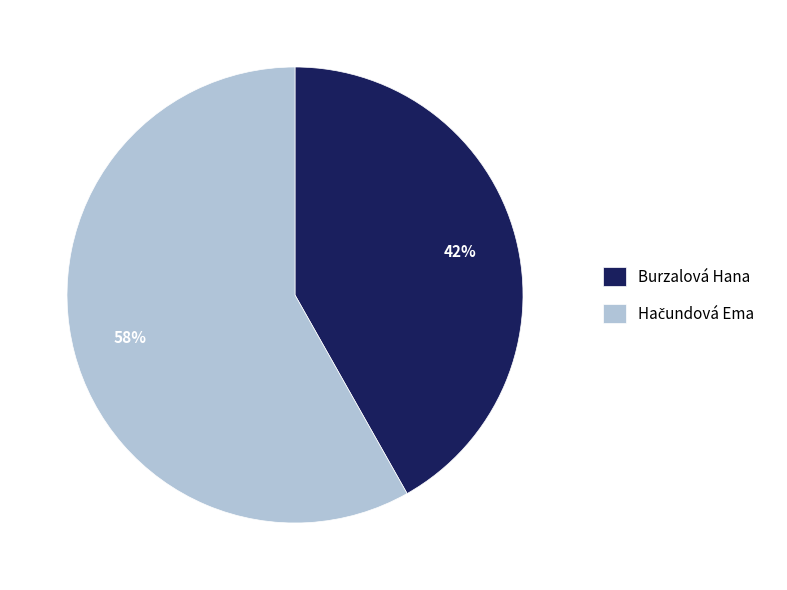

Is it true that Burzalová Hana is 9% of the pie?

False